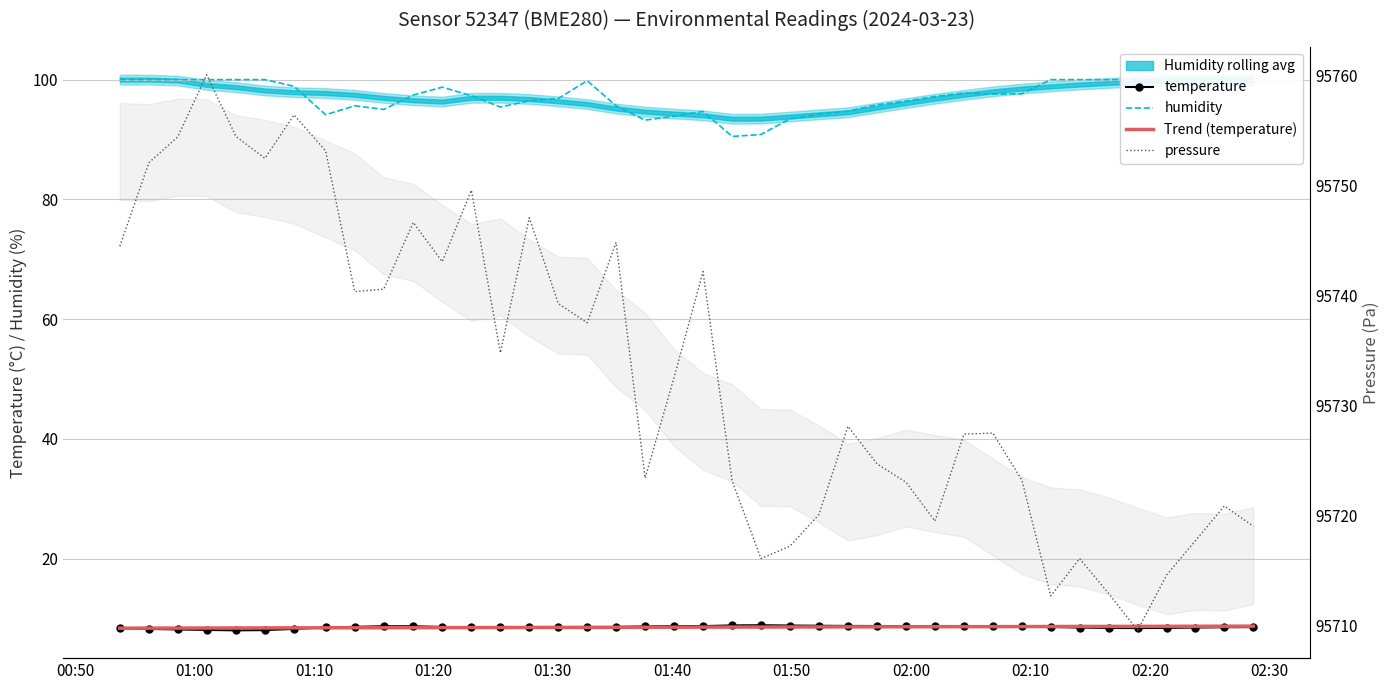

What is the maximum value for humidity?

100.0